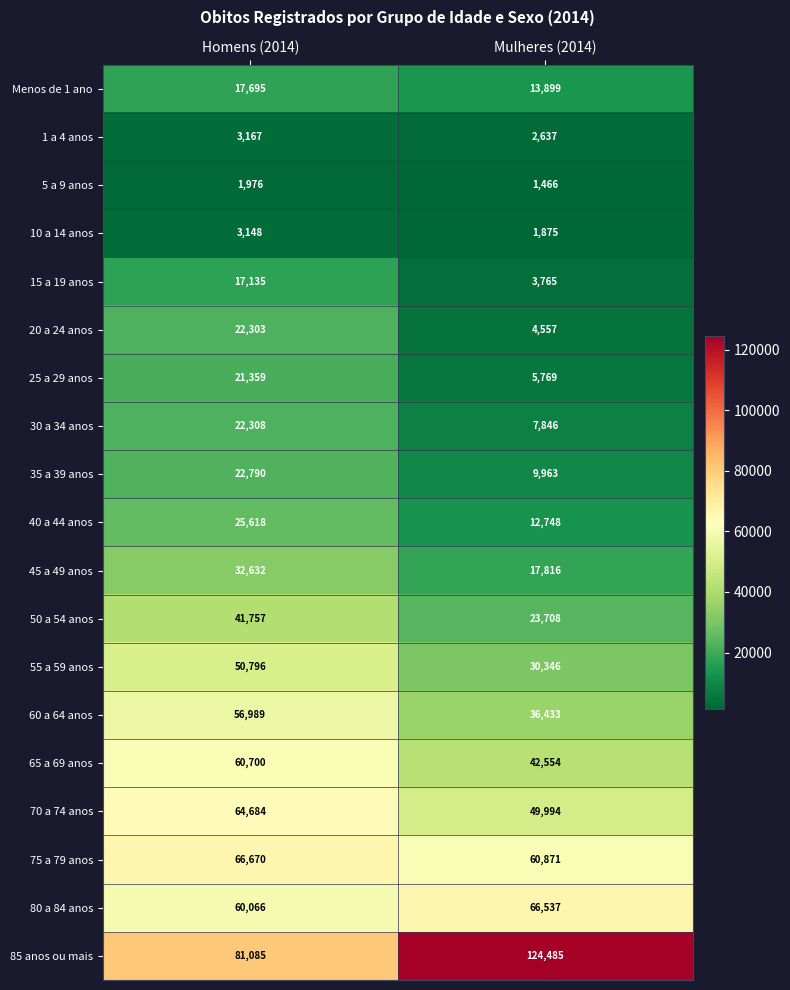

What is the sum of all 50 a 54 anos values?

65465